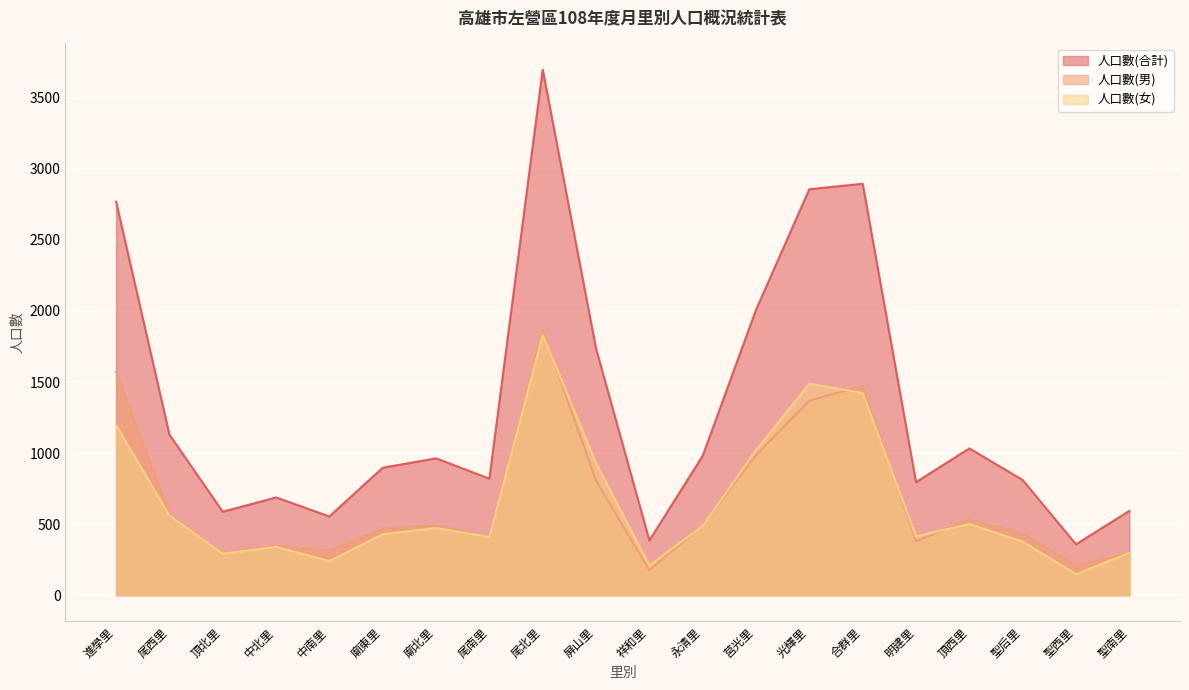

Between 進學里 and 聖后里, which series saw the biggest shift?

人口數(合計)